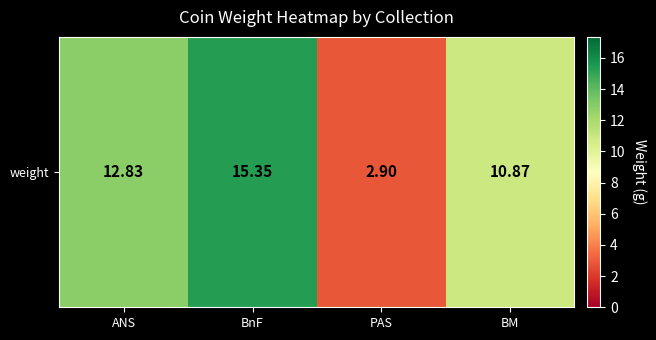

Rank the categories by value from highest to lowest.

BnF, ANS, BM, PAS